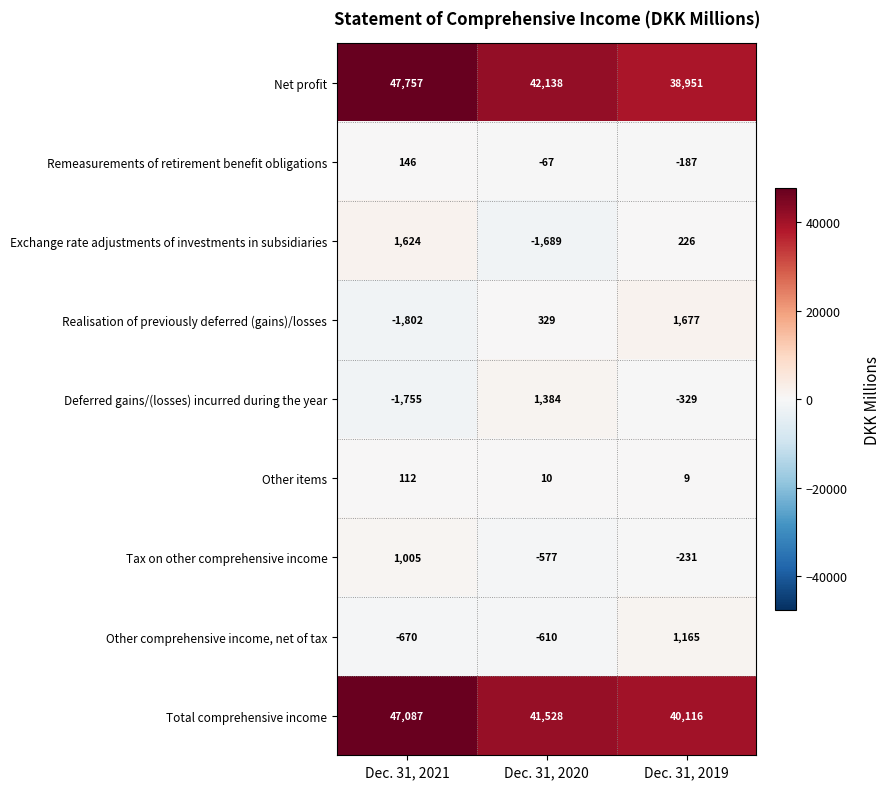

What is the minimum value shown in the chart?

-1802